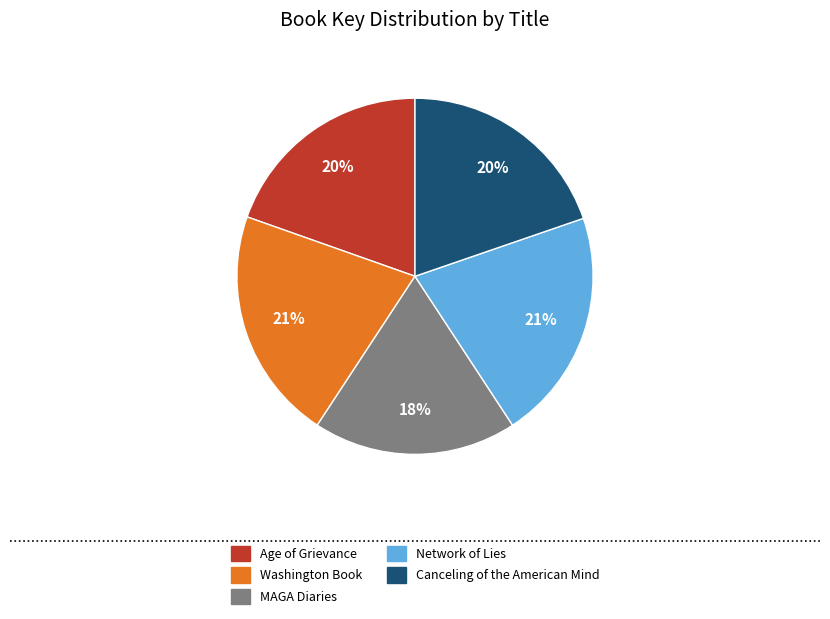

What is the smallest slice in the pie chart?

MAGA Diaries